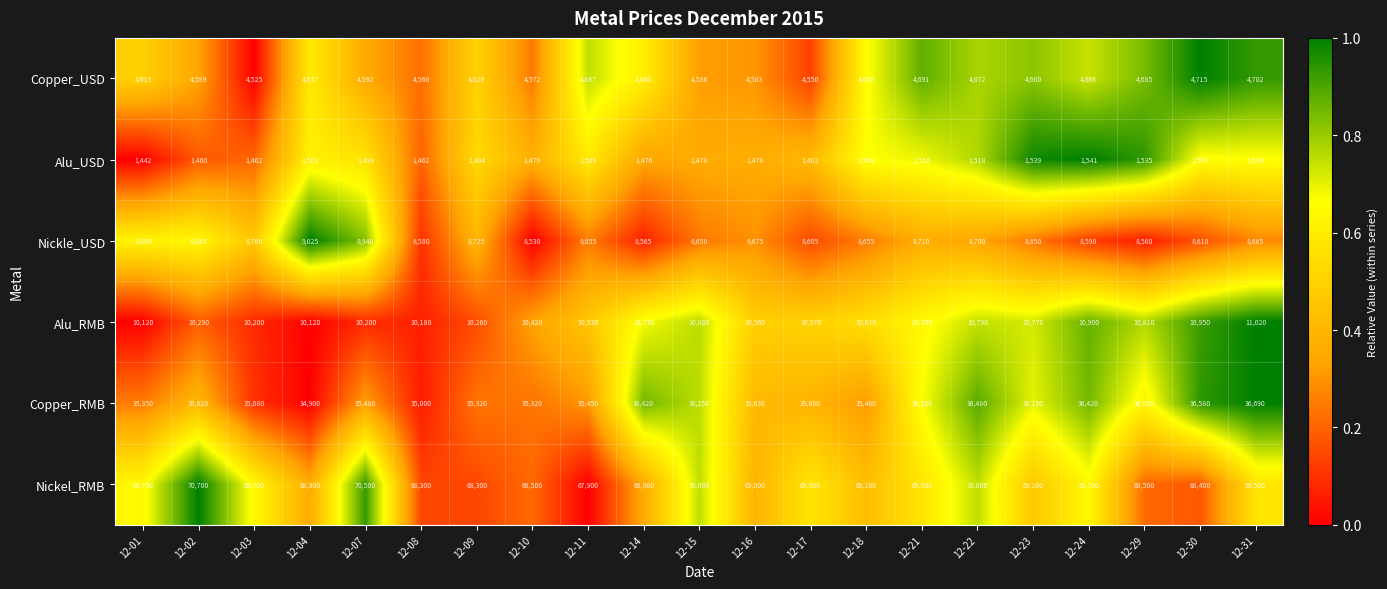

Which series has the widest spread of values?

Nickel_RMB